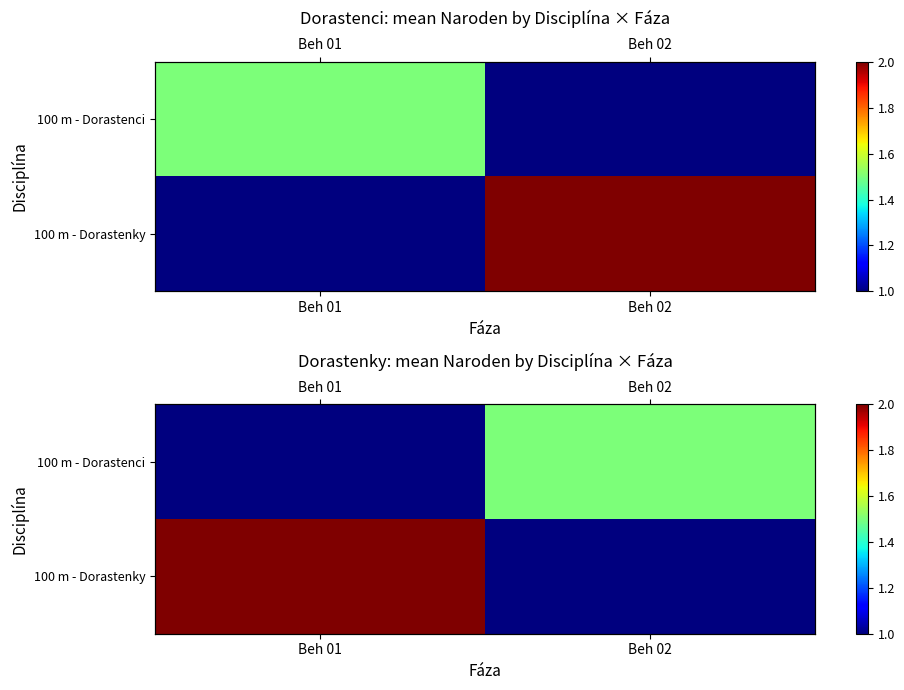

List the labels in order of 100 m - Dorastenky value, largest first.

Beh 01, Beh 02